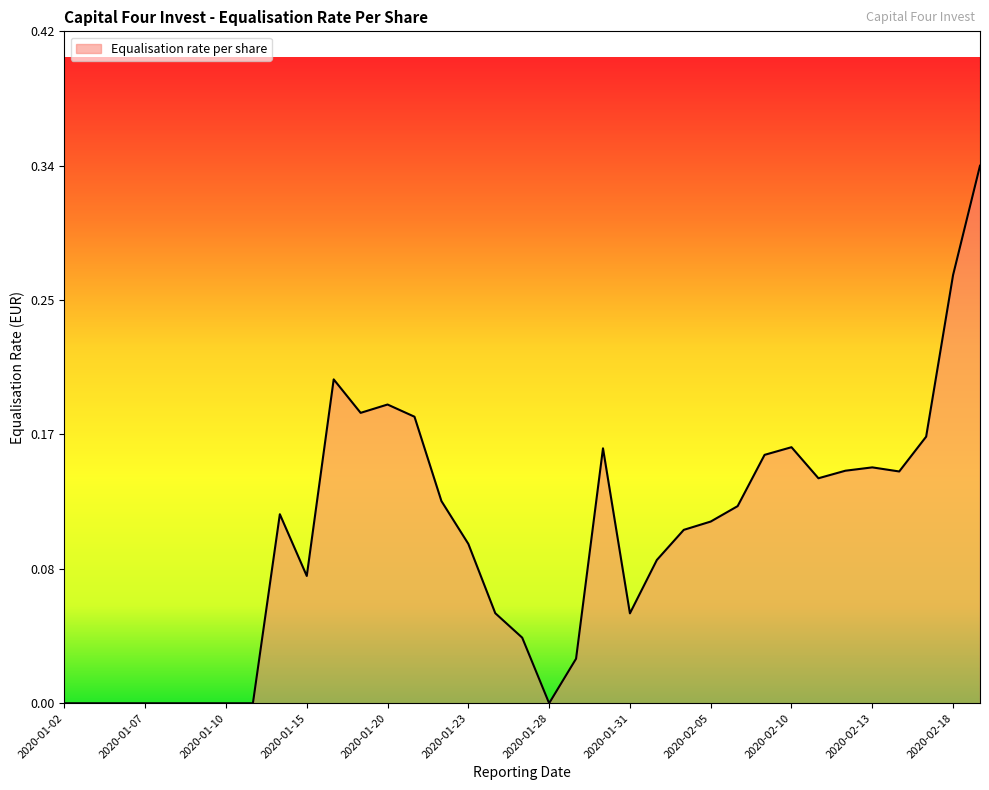

What is the label of the 14th point from the right?

2020-01-31